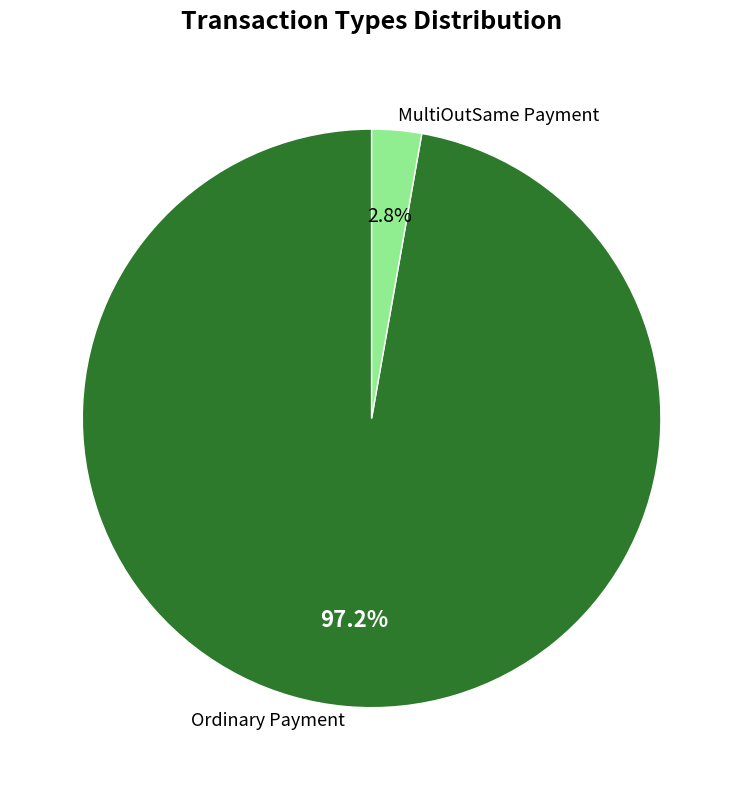

How many slices are in this pie chart?

2